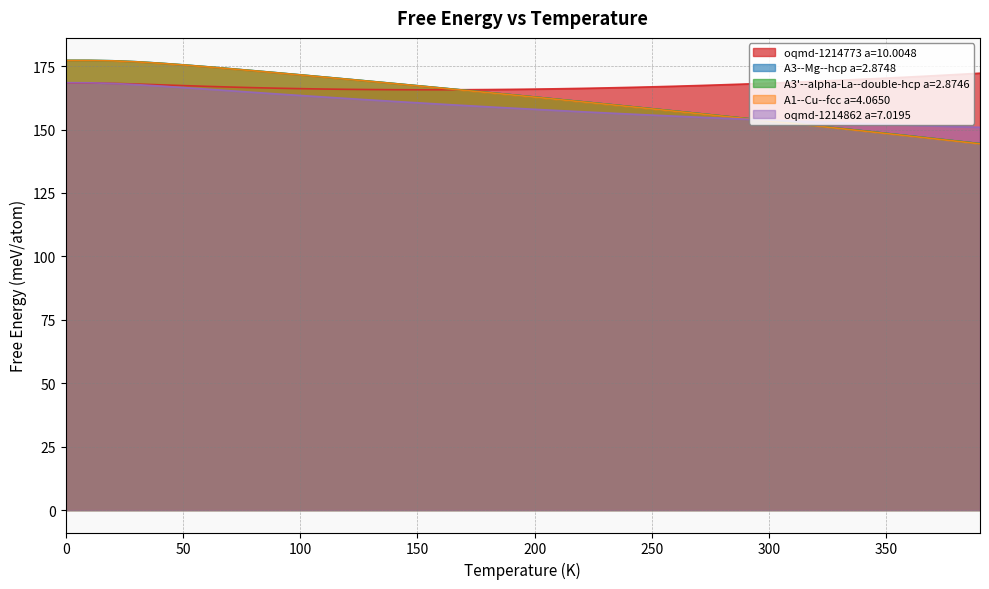

What is the label of the 23rd point from the left?

220.0